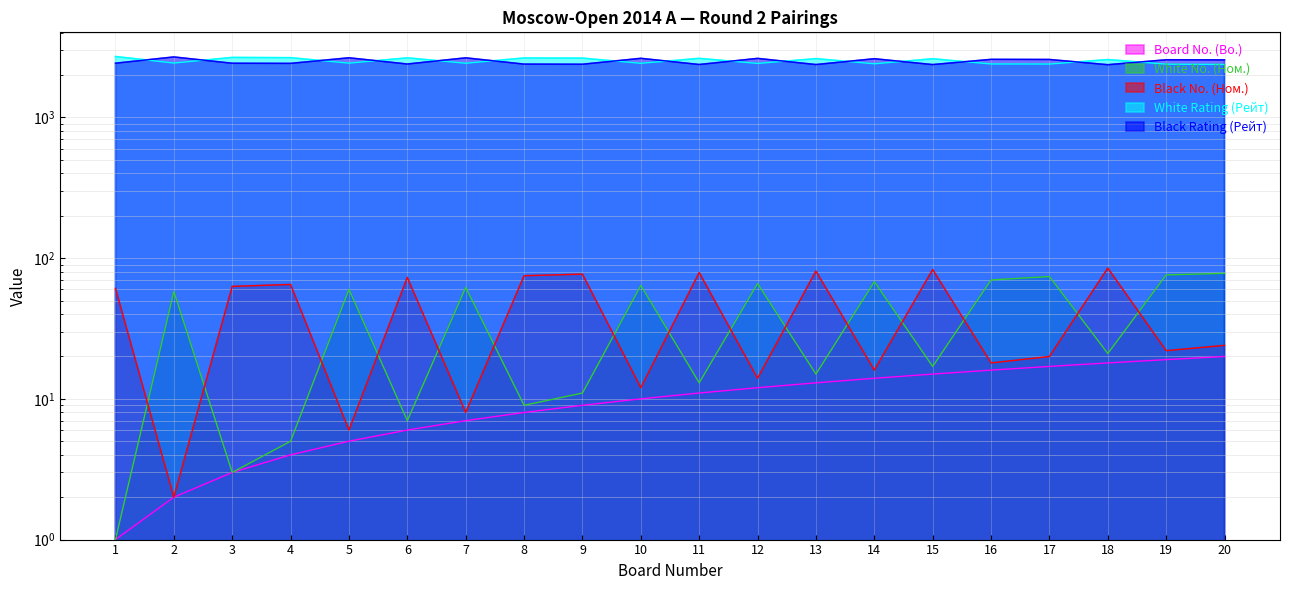

True or false: Black No. (Ном.) has a value of 77 at 9.

True